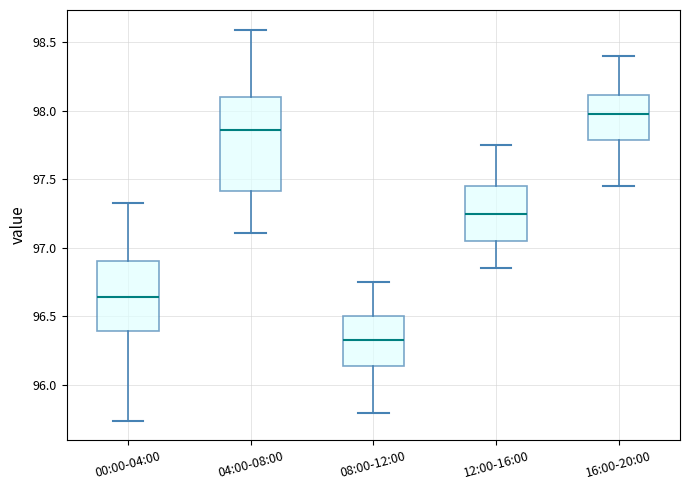

Which box's median line is the highest?

16:00-20:00